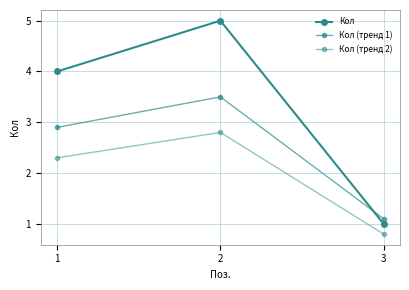

At which label is Кол (тренд 2) closest to 1?

3